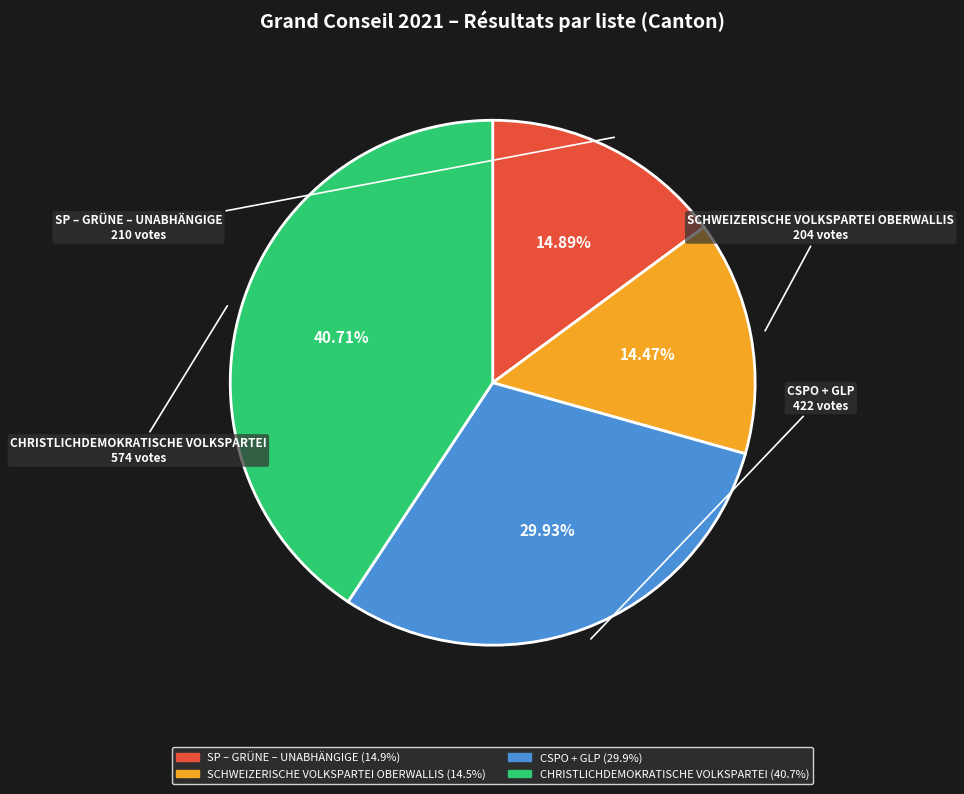

Which category has the biggest portion of the pie?

CHRISTLICHDEMOKRATISCHE VOLKSPARTEI